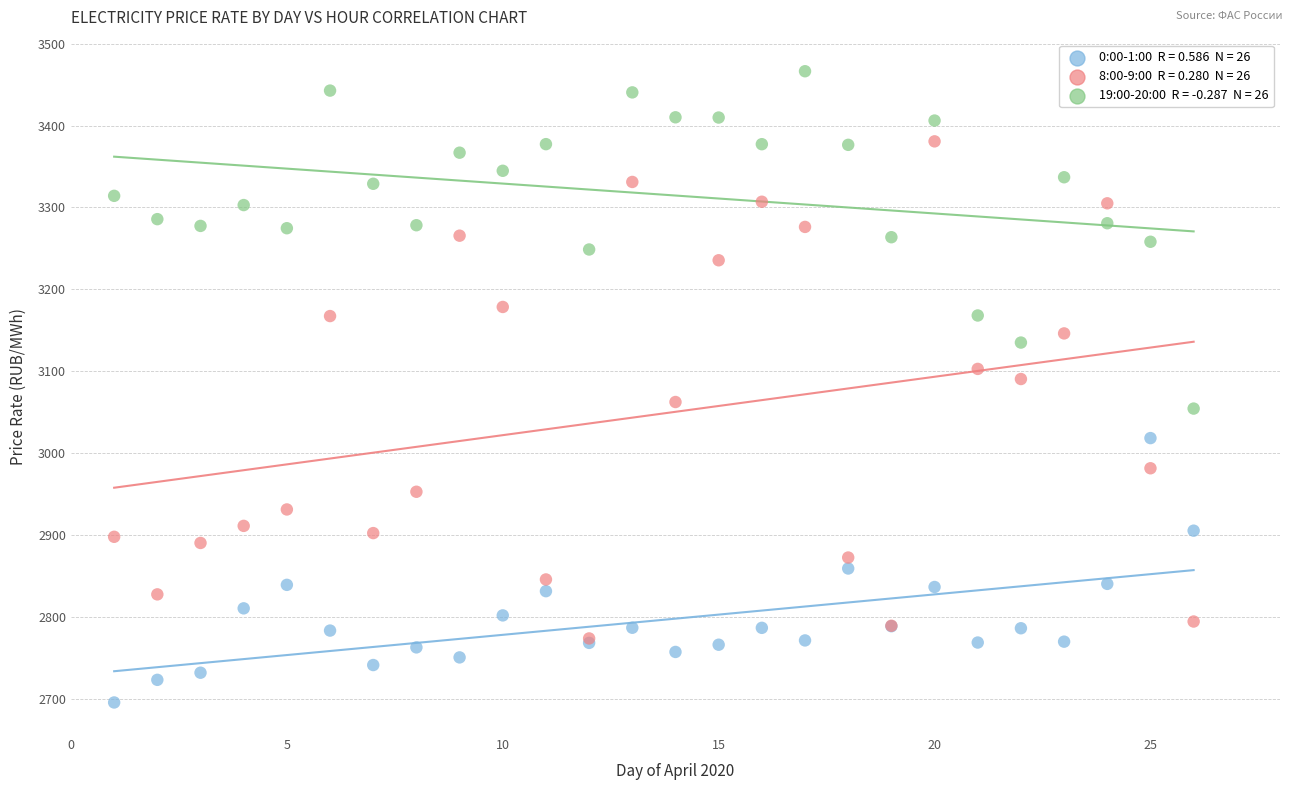

Across all series, what Y value is closest to 3081?

3090.6